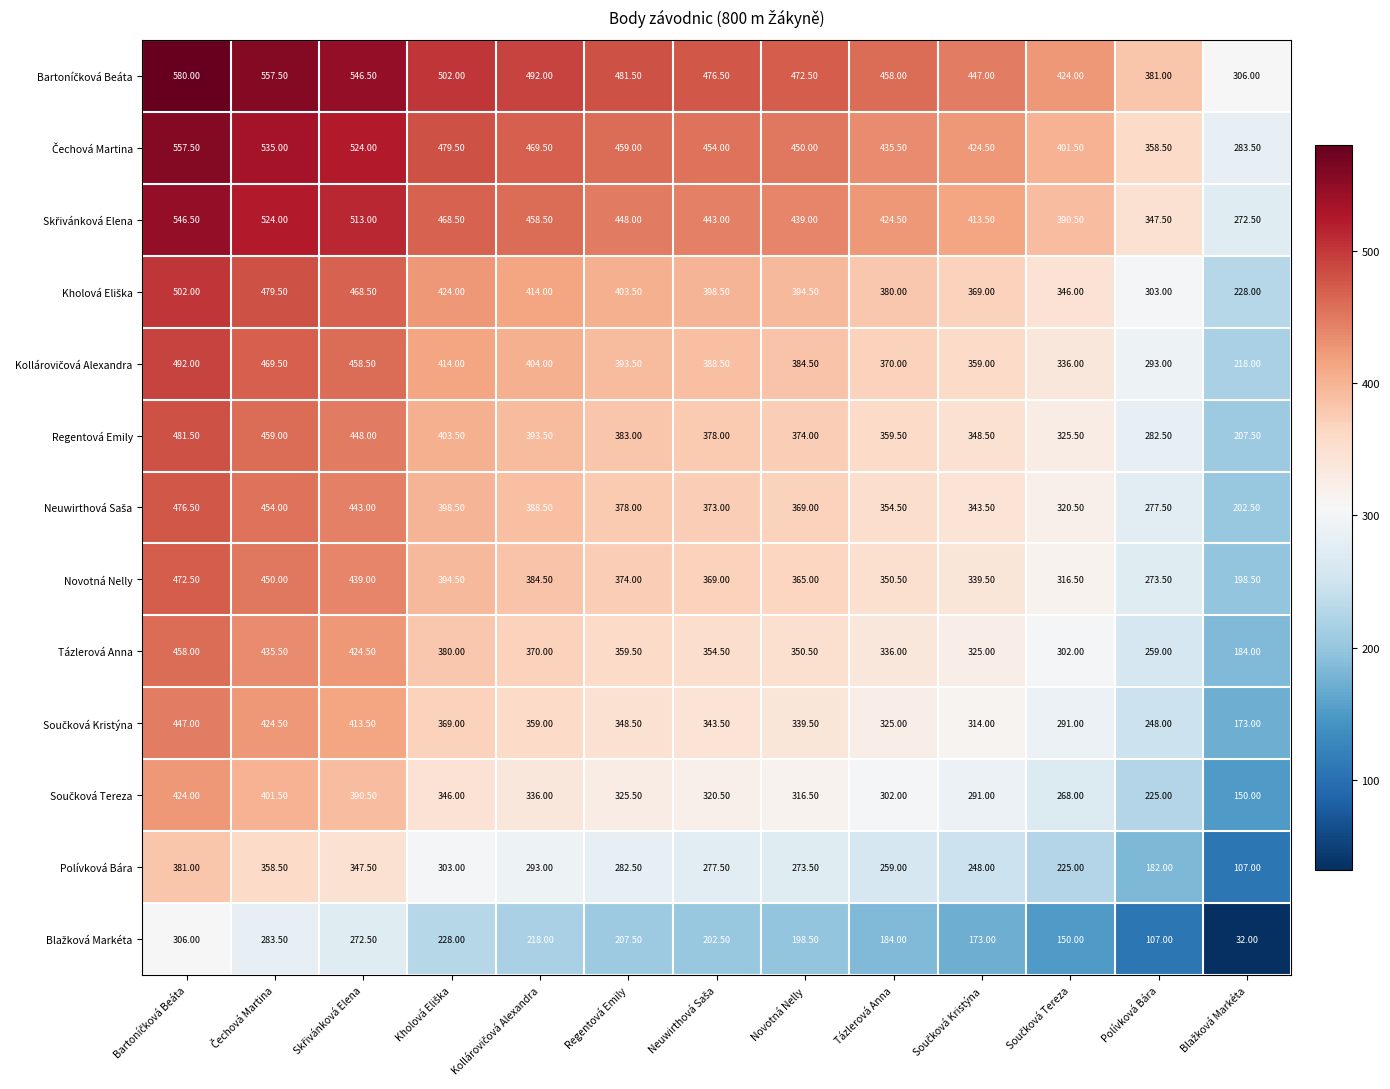

What is the difference between the maximum and minimum values in the Regentová Emily series?

274.0